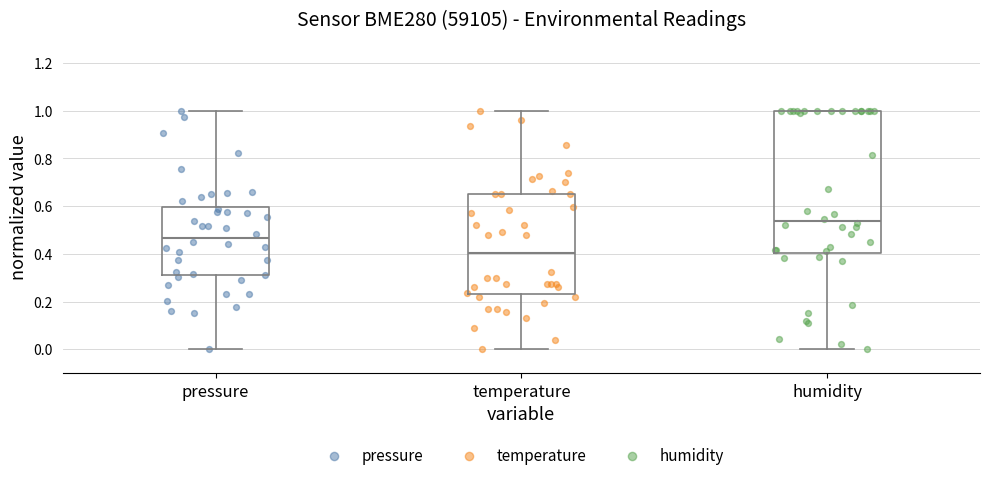

Comparing the boxes themselves (not the whiskers), which one is the tallest?

humidity